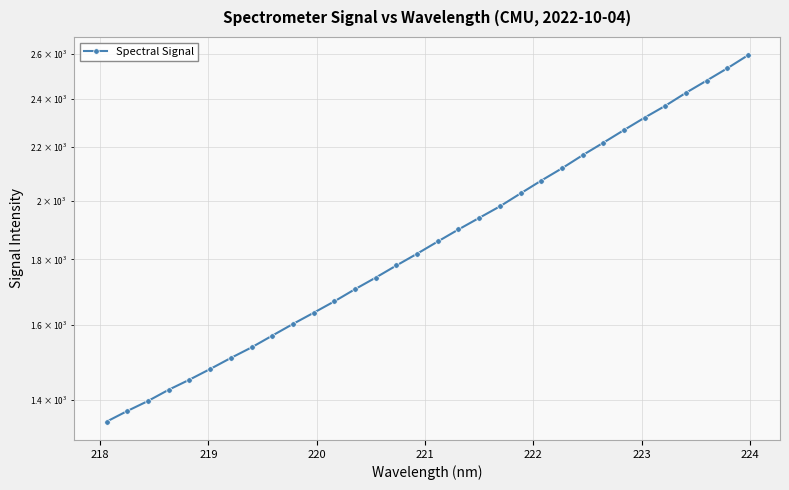

The chart shows a value of 973.5 at 15. True or false?

False